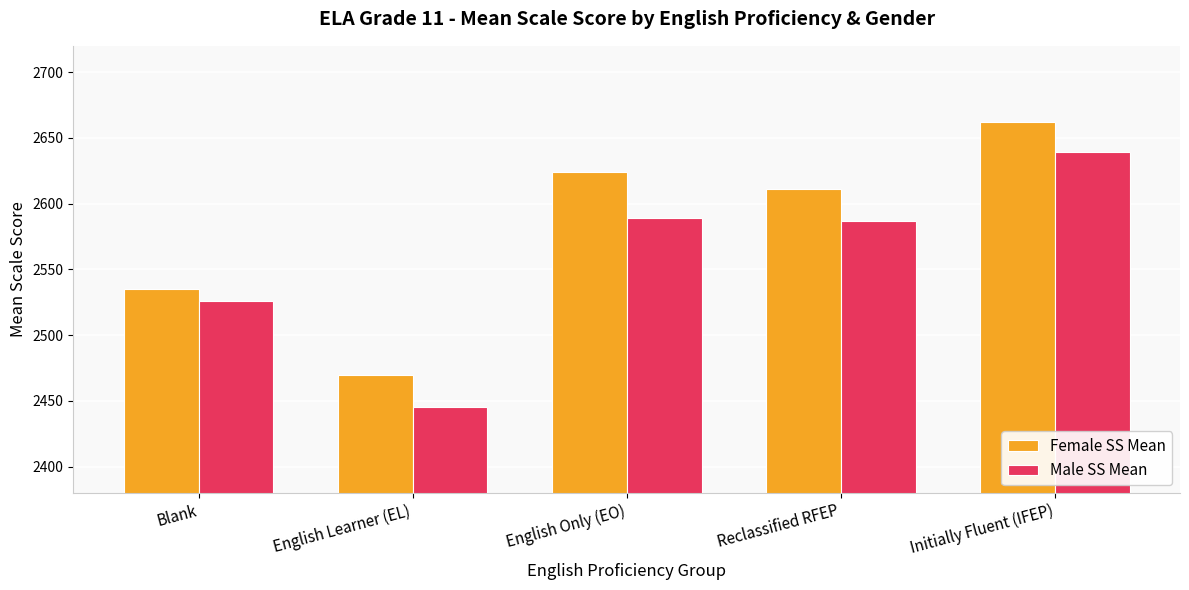

Does the chart contain stacked bars?

No